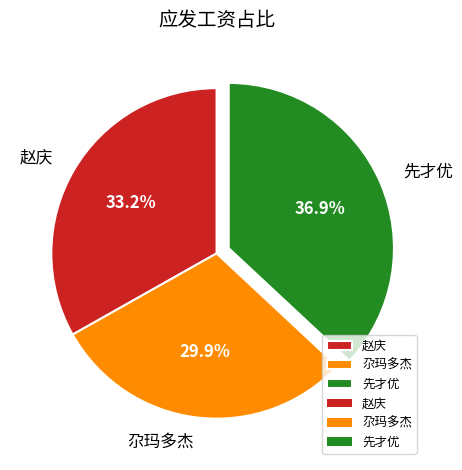

How many slices are in this pie chart?

3